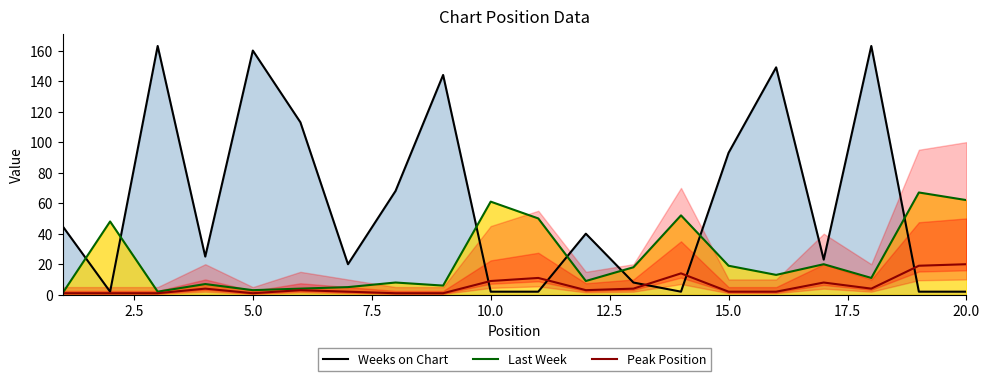

After their last crossing, which series has the higher values: Last Week or Weeks on Chart?

Last Week